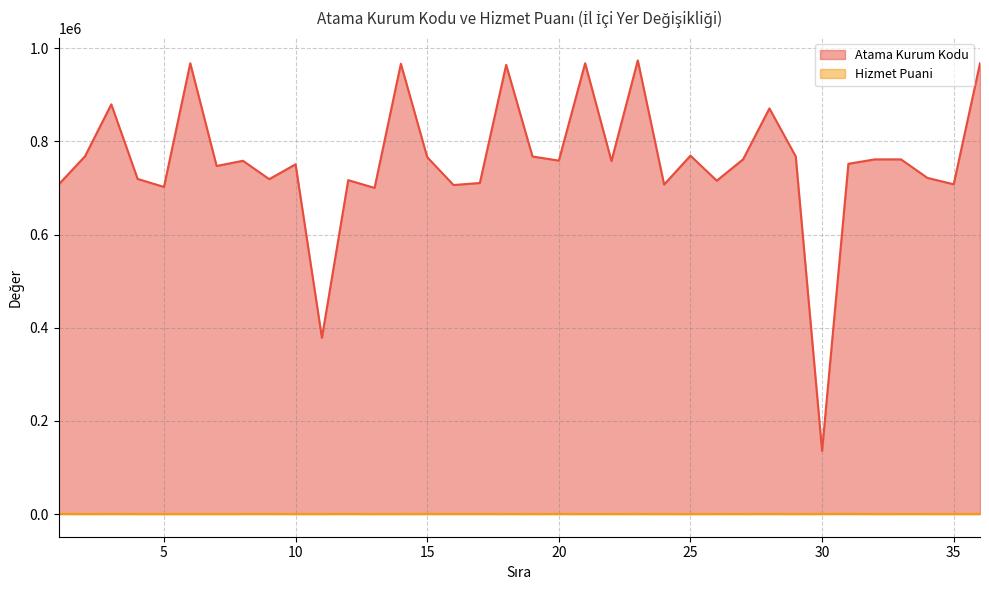

At which category does Hizmet Puani reach its first local valley?

2